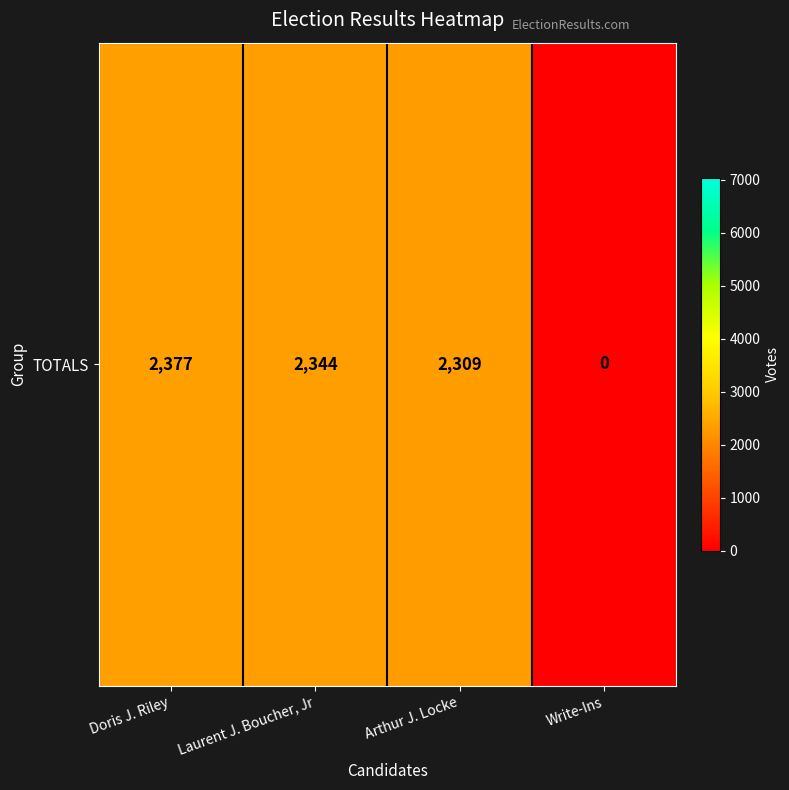

What is the greatest value displayed?

2377